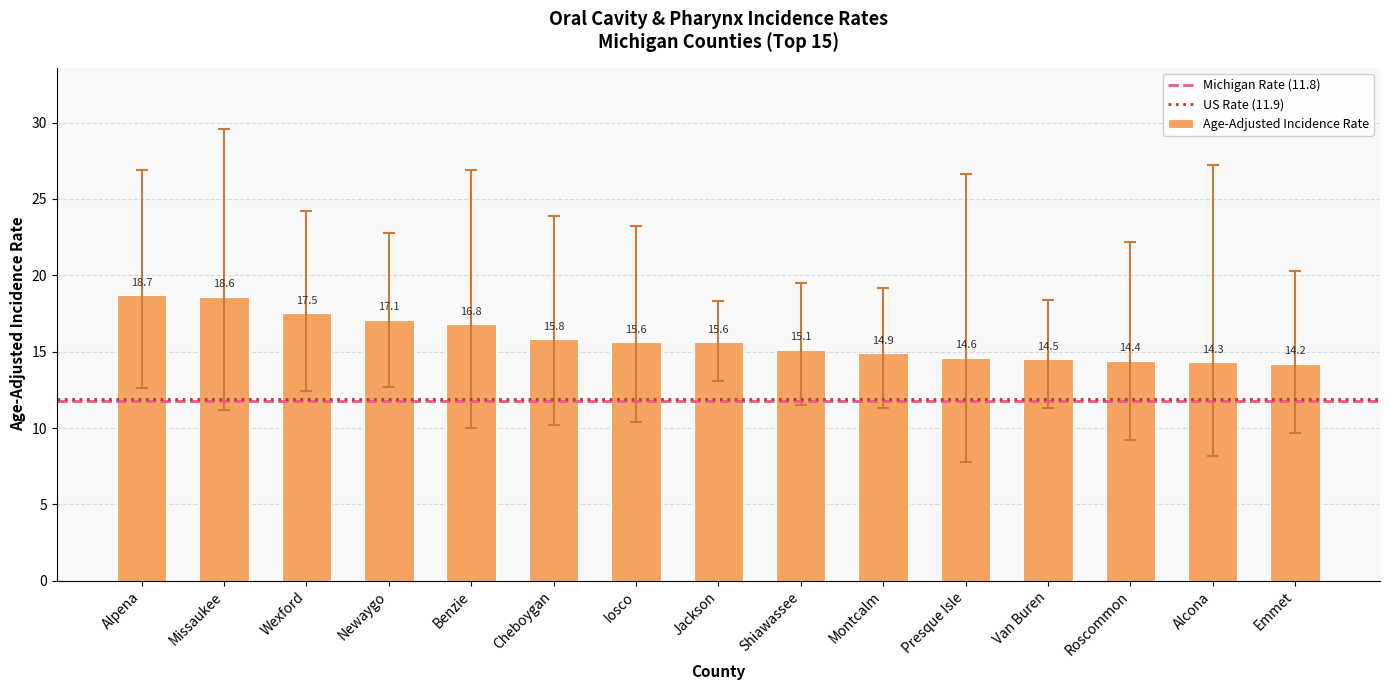

At which label is the value closest to 16?

Cheboygan